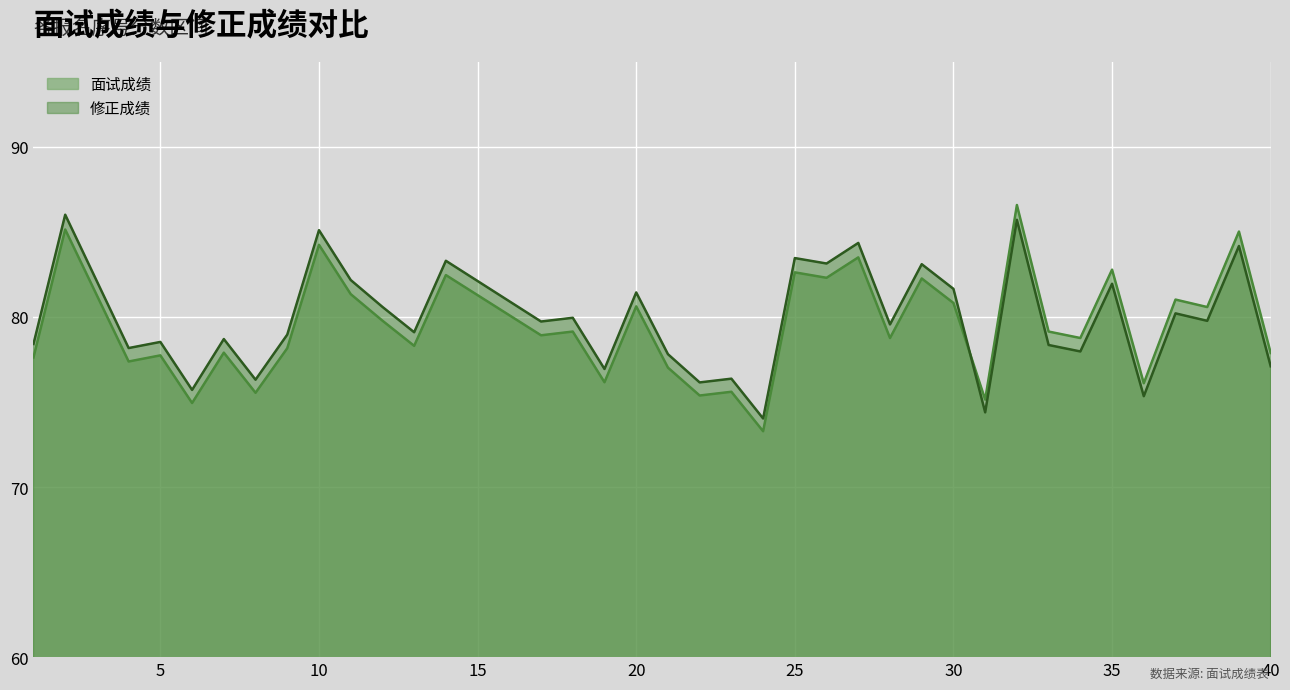

Reading left to right, what are all the values shown in this chart?

面试成绩: 77.6	85.1	77.4	77.7	74.9	77.9	75.5	78.2	84.2	81.3	79.8	78.3	82.5	78.9	79.1	76.2	80.6	77.0	75.4	75.6	73.3	82.6	82.3	83.5	78.8	82.3	80.8	75.1	86.6	79.1	78.8	82.8	76.1	81.0	80.6	85.0	77.9
修正成绩: 78.4	86.0	78.2	78.5	75.7	78.7	76.3	79.0	85.1	82.2	80.6	79.1	83.3	79.7	80.0	76.9	81.4	77.8	76.2	76.4	74.0	83.5	83.1	84.3	79.6	83.1	81.7	74.4	85.7	78.3	78.0	82.0	75.3	80.2	79.8	84.2	77.1